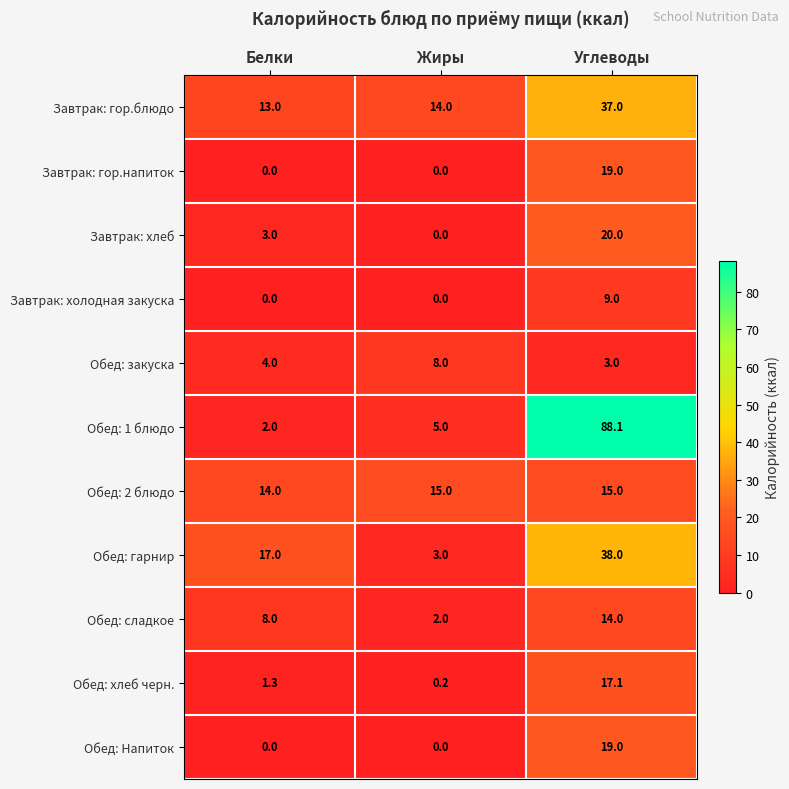

Is it true that Завтрак: гор.напиток equals -6.6 at Жиры?

False